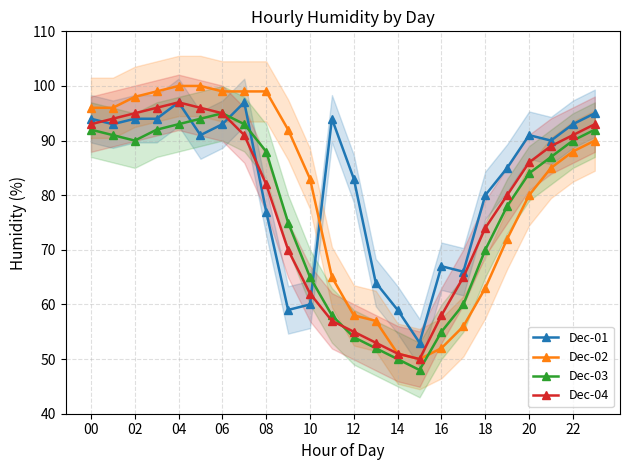

What are all the series names shown in the legend?

Dec-01, Dec-02, Dec-03, Dec-04